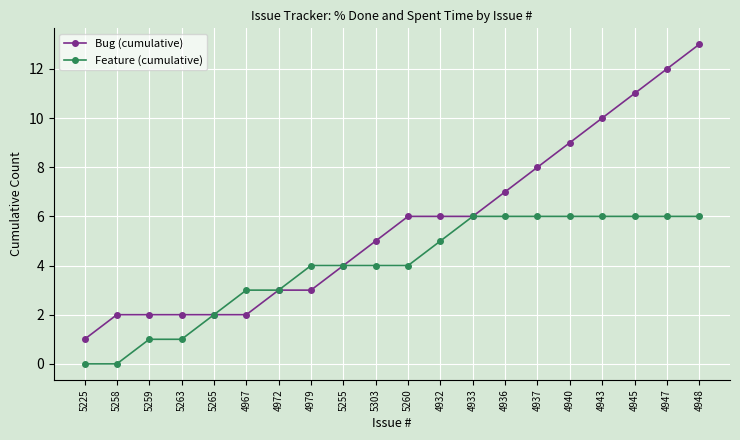

What is the highest value of the Bug (cumulative) series?

13